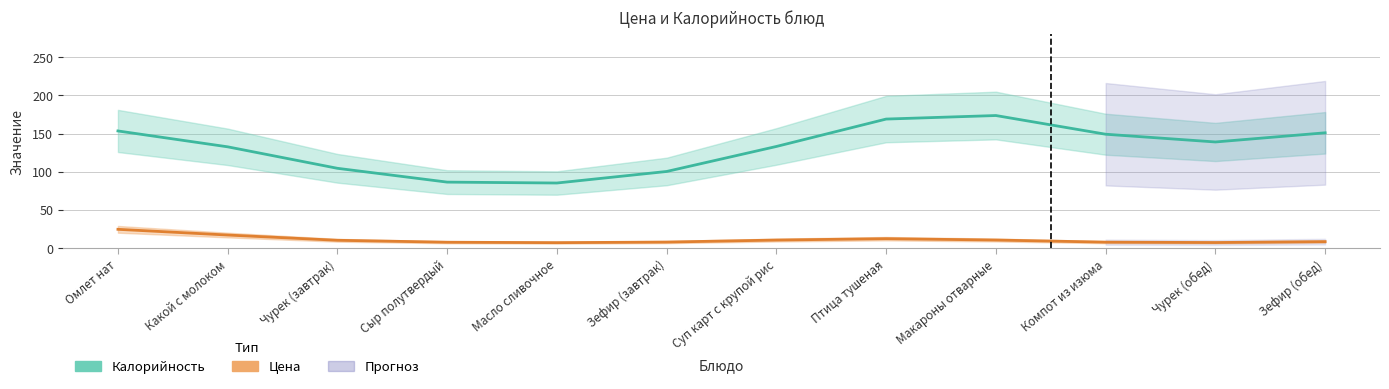

Reading left to right, list all the values displayed in this chart.

Калорийность: Омлет нат=153.4	Какой с молоком=132.6	Чурек (завтрак)=104.4	Сыр полутвердый=86.3	Масло сливочное=85.2	Зефир (завтрак)=100.3	Суп карт с крупой рис=133.0	Птица тушеная=168.9	Макароны отварные=173.6	Компот из изюма=149.1	Чурек (обед)=138.9	Зефир (обед)=150.9
Цена: Омлет нат=24.5	Какой с молоком=17.0	Чурек (завтрак)=10.1	Сыр полутвердый=7.6	Масло сливочное=7.0	Зефир (завтрак)=7.8	Суп карт с крупой рис=10.4	Птица тушеная=12.3	Макароны отварные=10.5	Компот из изюма=7.7	Чурек (обед)=7.2	Зефир (обед)=8.4